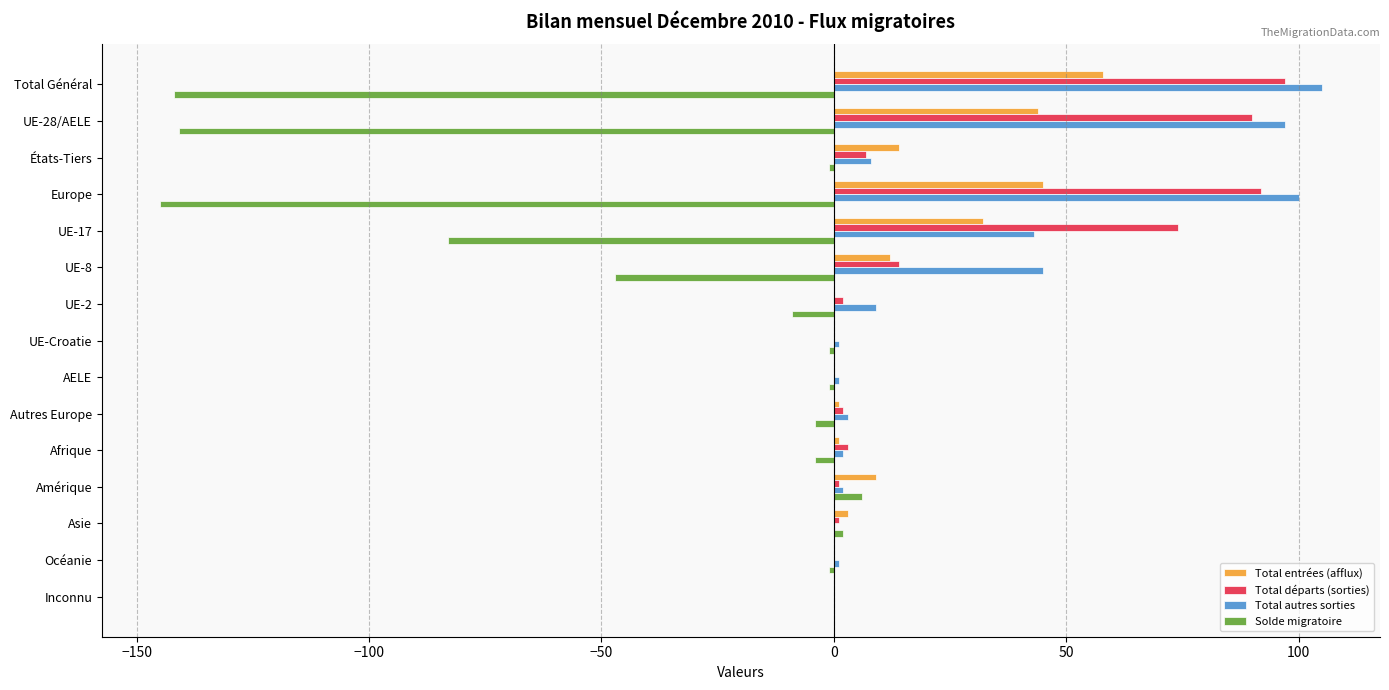

Is it true that Solde migratoire equals -47 at UE-8?

True